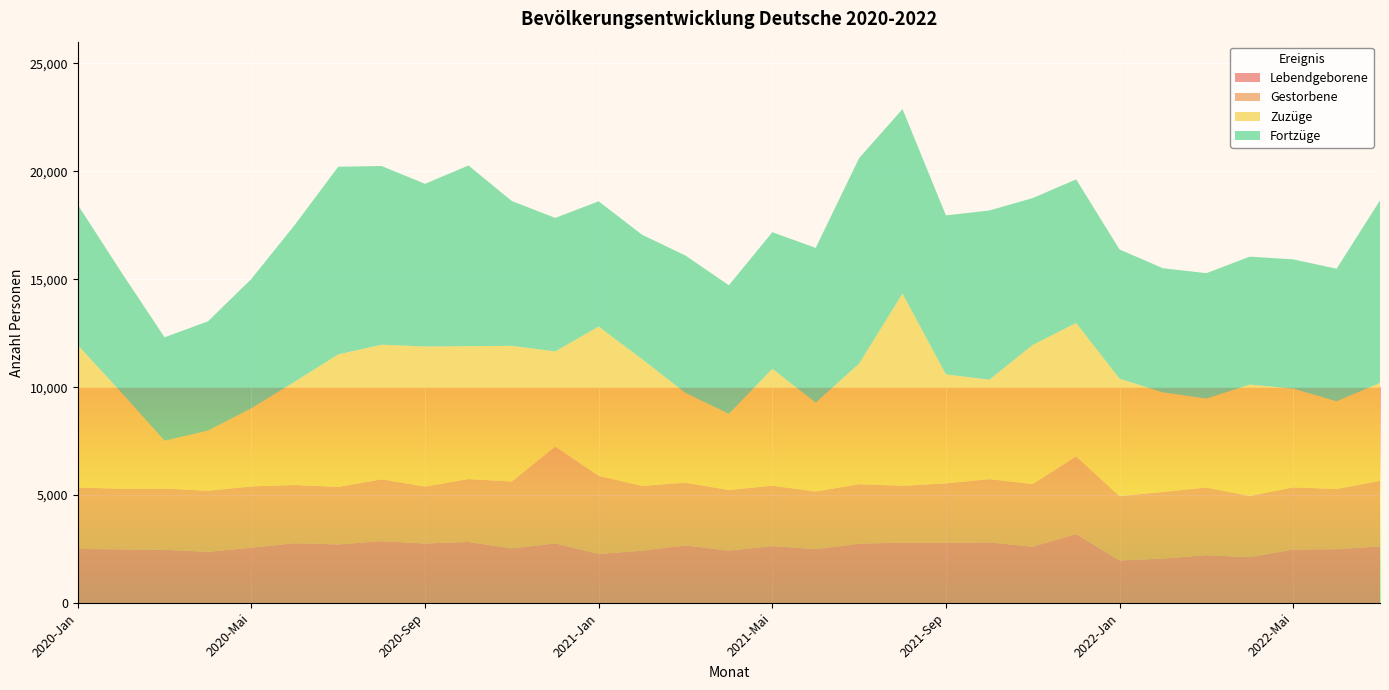

Reading left to right, what are all the values shown in this chart?

Lebendgeborene: 2020-Jan=2508	2020-Feb=2488	2020-Mrz=2468	2020-Apr=2373	2020-Mai=2567	2020-Jun=2772	2020-Jul=2716	2020-Aug=2869	2020-Sep=2758	2020-Okt=2831	2020-Nov=2533	2020-Dez=2765	2021-Jan=2272	2021-Feb=2427	2021-Mrz=2671	2021-Apr=2428	2021-Mai=2639	2021-Jun=2499	2021-Jul=2752	2021-Aug=2799	2021-Sep=2796	2021-Okt=2810	2021-Nov=2613	2021-Dez=3198	2022-Jan=1974	2022-Feb=2061	2022-Mrz=2217	2022-Apr=2127	2022-Mai=2482	2022-Jun=2493	2022-Jul=2626
Gestorbene: 2020-Jan=2844	2020-Feb=2808	2020-Mrz=2833	2020-Apr=2830	2020-Mai=2837	2020-Jun=2696	2020-Jul=2662	2020-Aug=2860	2020-Sep=2638	2020-Okt=2910	2020-Nov=3097	2020-Dez=4488	2021-Jan=3619	2021-Feb=3000	2021-Mrz=2903	2021-Apr=2810	2021-Mai=2799	2021-Jun=2667	2021-Jul=2754	2021-Aug=2633	2021-Sep=2748	2021-Okt=2929	2021-Nov=2901	2021-Dez=3593	2022-Jan=2980	2022-Feb=3085	2022-Mrz=3133	2022-Apr=2835	2022-Mai=2877	2022-Jun=2790	2022-Jul=3033
Zuzüge: 2020-Jan=6597	2020-Feb=4468	2020-Mrz=2220	2020-Apr=2788	2020-Mai=3621	2020-Jun=4788	2020-Jul=6141	2020-Aug=6237	2020-Sep=6488	2020-Okt=6156	2020-Nov=6284	2020-Dez=4401	2021-Jan=6918	2021-Feb=5871	2021-Mrz=4161	2021-Apr=3526	2021-Mai=5414	2021-Jun=4118	2021-Jul=5587	2021-Aug=8905	2021-Sep=5048	2021-Okt=4608	2021-Nov=6443	2021-Dez=6184	2022-Jan=5439	2022-Feb=4614	2022-Mrz=4122	2022-Apr=5158	2022-Mai=4574	2022-Jun=4064	2022-Jul=4537
Fortzüge: 2020-Jan=6499	2020-Feb=5569	2020-Mrz=4788	2020-Apr=5057	2020-Mai=5988	2020-Jun=7260	2020-Jul=8690	2020-Aug=8275	2020-Sep=7531	2020-Okt=8370	2020-Nov=6705	2020-Dez=6185	2021-Jan=5798	2021-Feb=5760	2021-Mrz=6360	2021-Apr=5955	2021-Mai=6324	2021-Jun=7166	2021-Jul=9513	2021-Aug=8542	2021-Sep=7363	2021-Okt=7834	2021-Nov=6800	2021-Dez=6648	2022-Jan=5983	2022-Feb=5748	2022-Mrz=5807	2022-Apr=5925	2022-Mai=5986	2022-Jun=6137	2022-Jul=8452